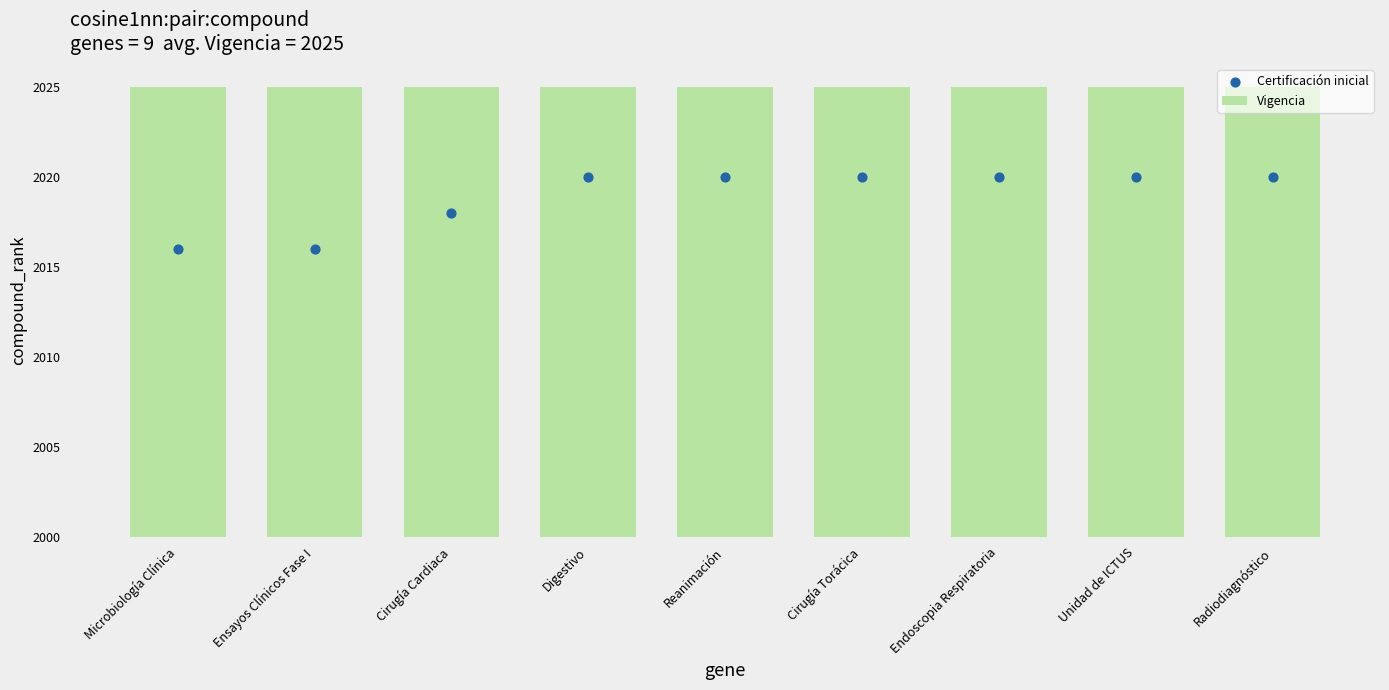

What is the total value across all series at Cirugía Torácica?

45